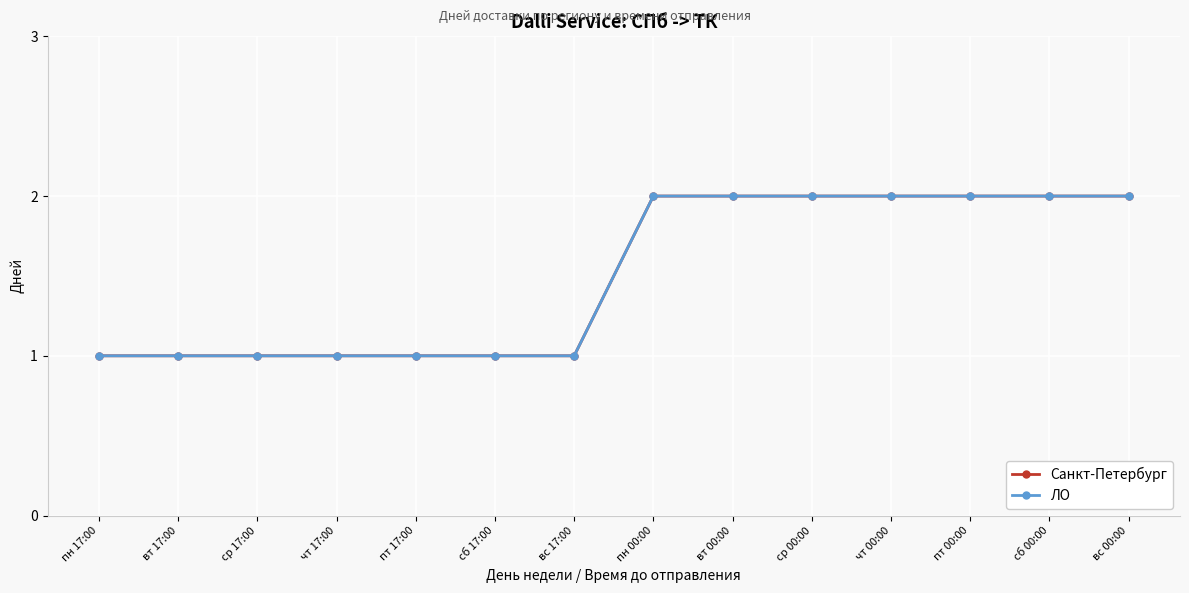

True or false: Санкт-Петербург and ЛО intersect in this chart.

False